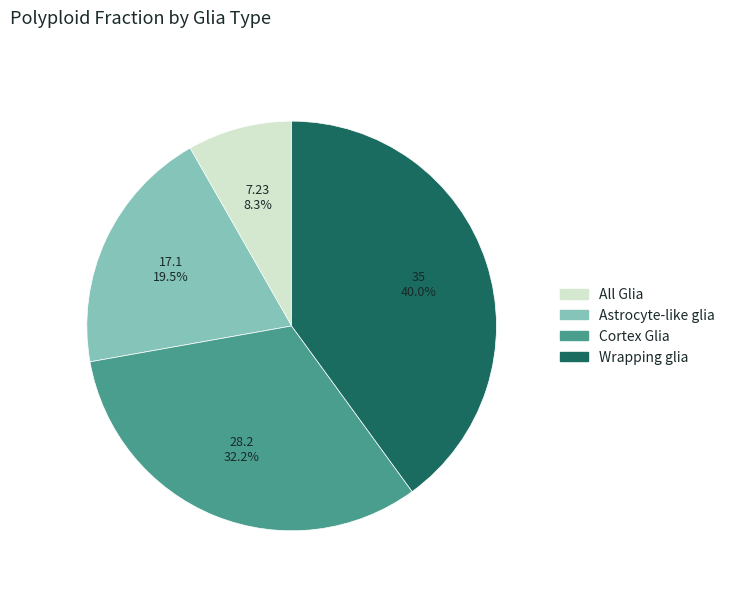

How many slices are in this pie chart?

4